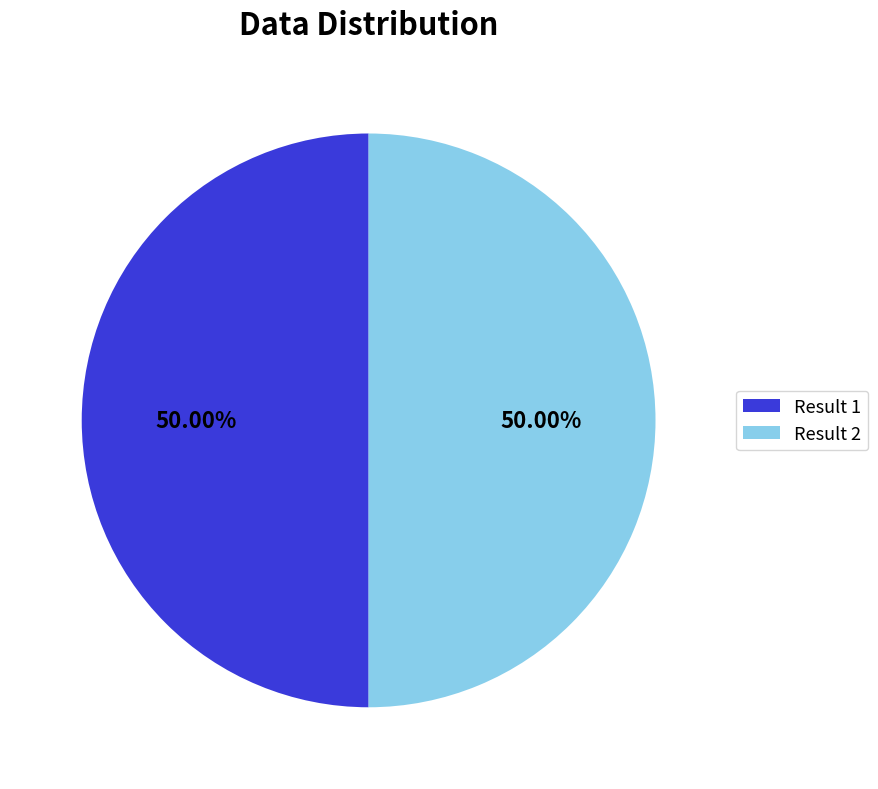

Do Result 2 and Result 1 together represent more than half of the pie?

Yes